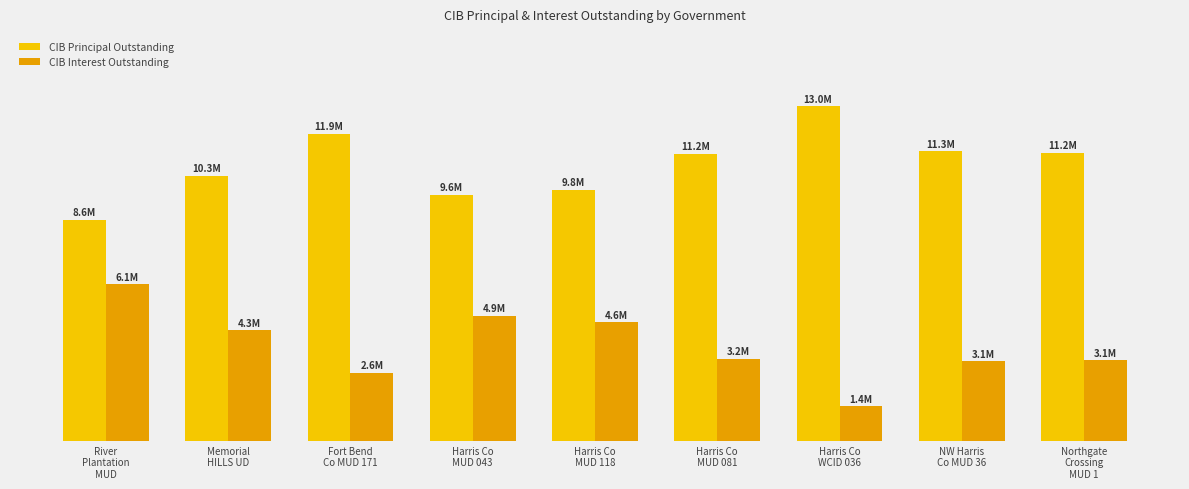

List the labels in order of CIB Principal Outstanding value, largest first.

Harris Co
WCID 036, Fort Bend
Co MUD 171, NW Harris
Co MUD 36, Northgate
Crossing
MUD 1, Harris Co
MUD 081, Memorial
HILLS UD, Harris Co
MUD 118, Harris Co
MUD 043, River
Plantation
MUD